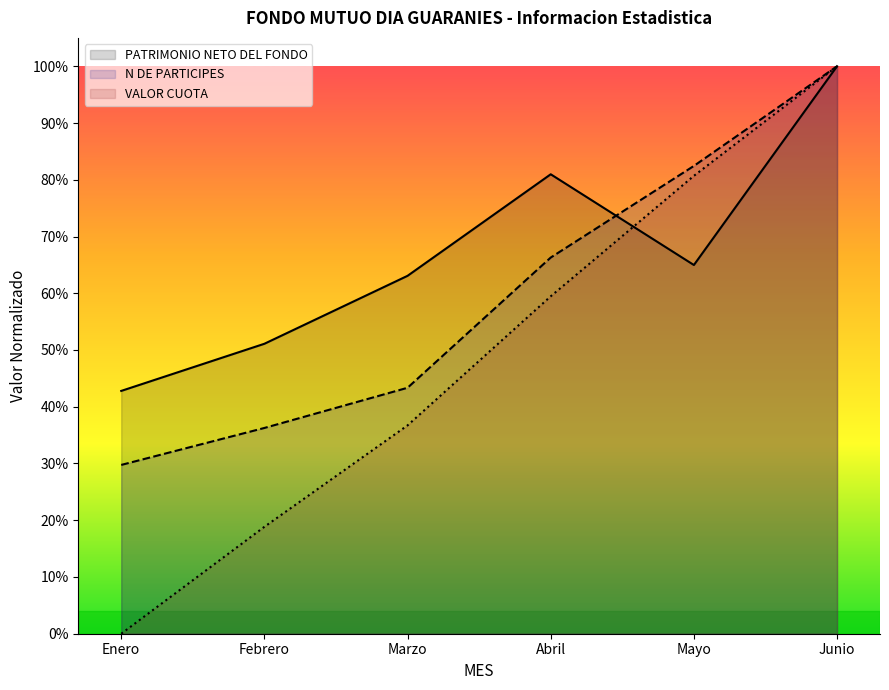

The value of VALOR CUOTA at Enero is -0.5. True or false?

False